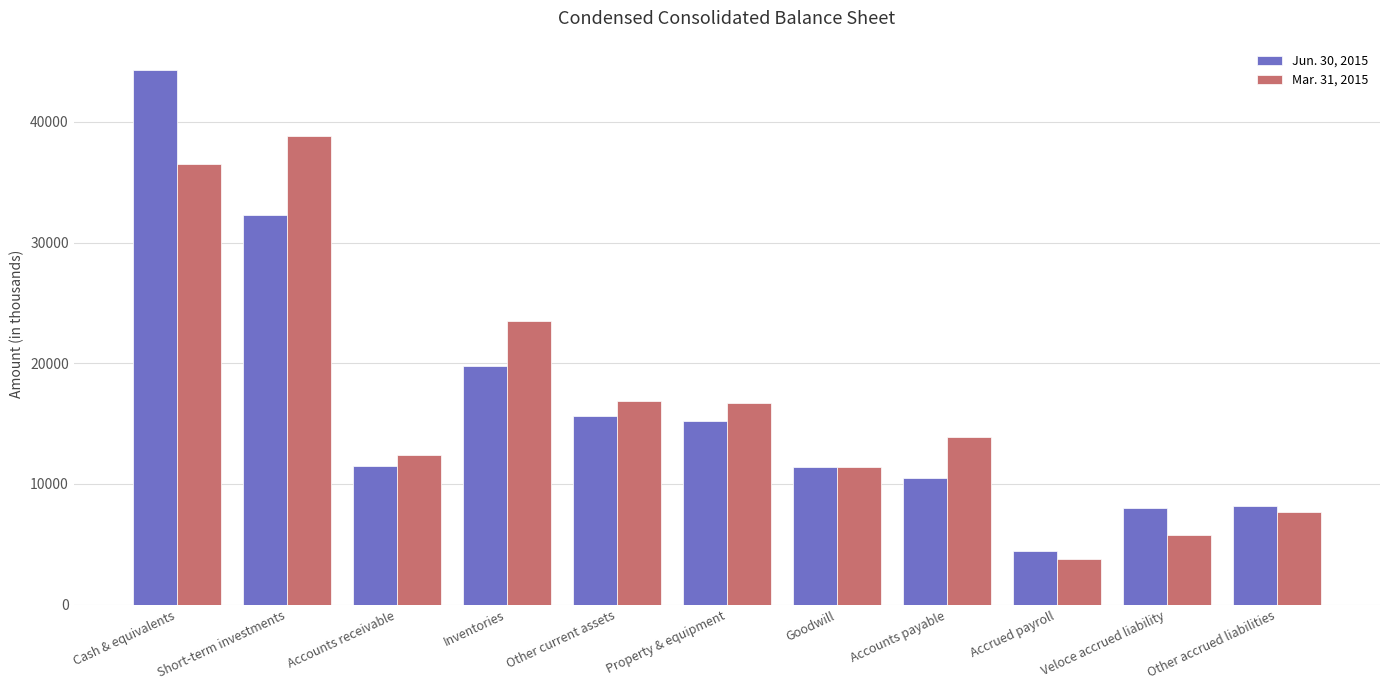

Which series has the largest total across all categories?

Mar. 31, 2015